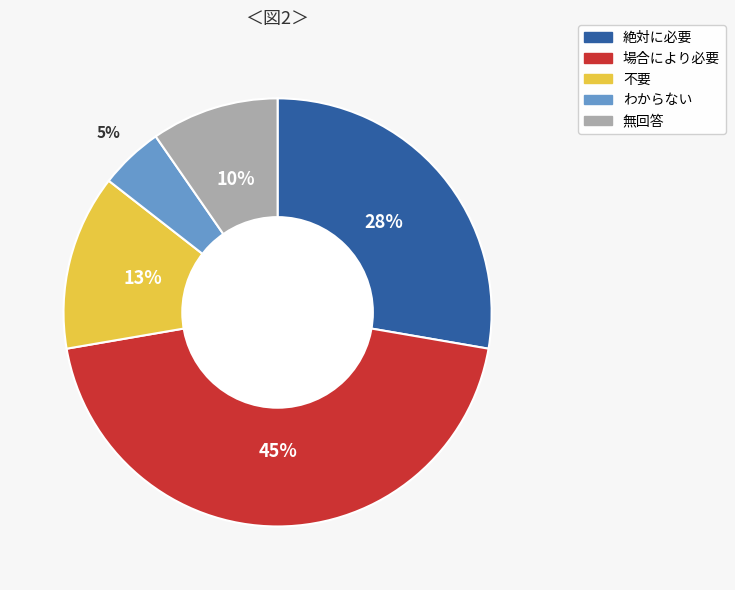

How many segments does this pie chart have?

5